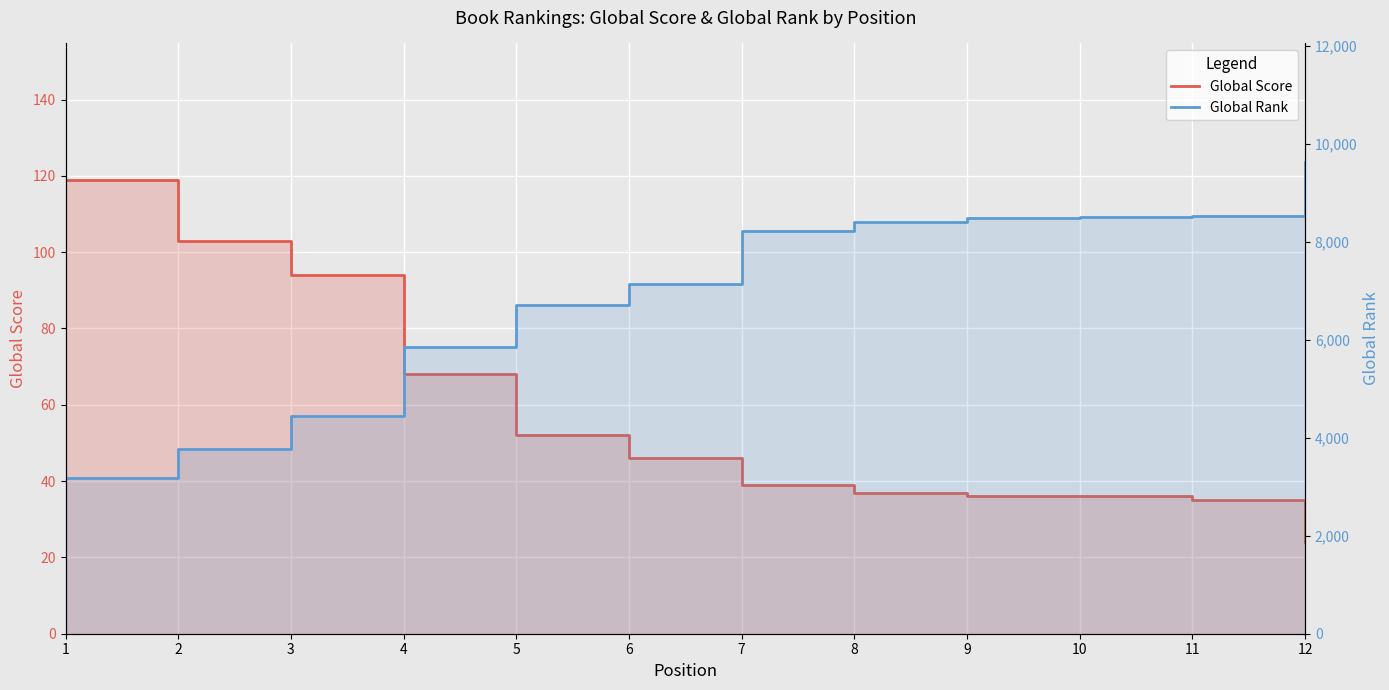

True or false: Global Score has a value of 46 at 6.

True